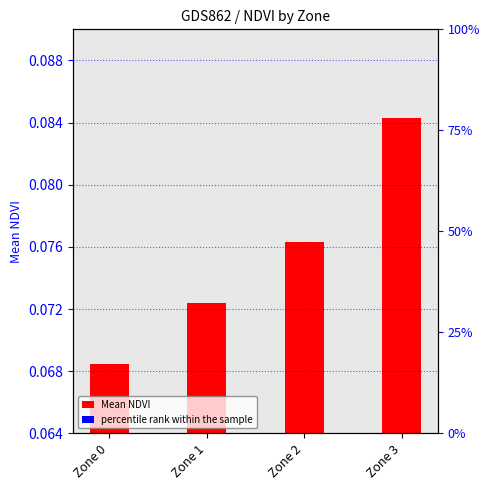

Is it true that Mean NDVI equals 0.1 at Zone 0?

True